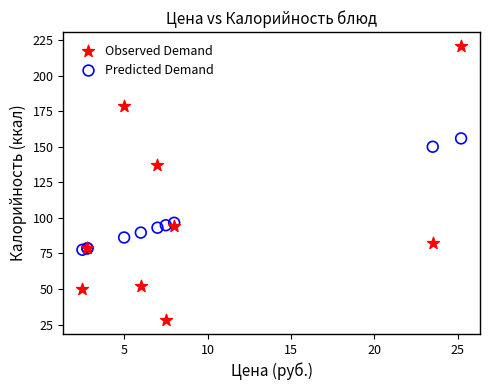

Which series has the largest Y range (max minus min)?

Observed Demand